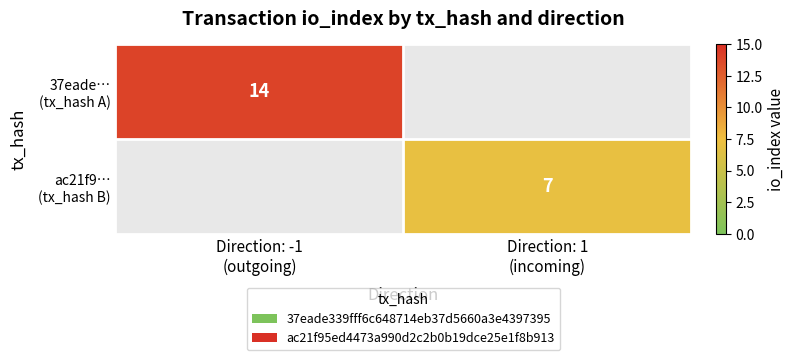

Which label corresponds to the smallest value in the chart?

Direction: 1
(incoming)